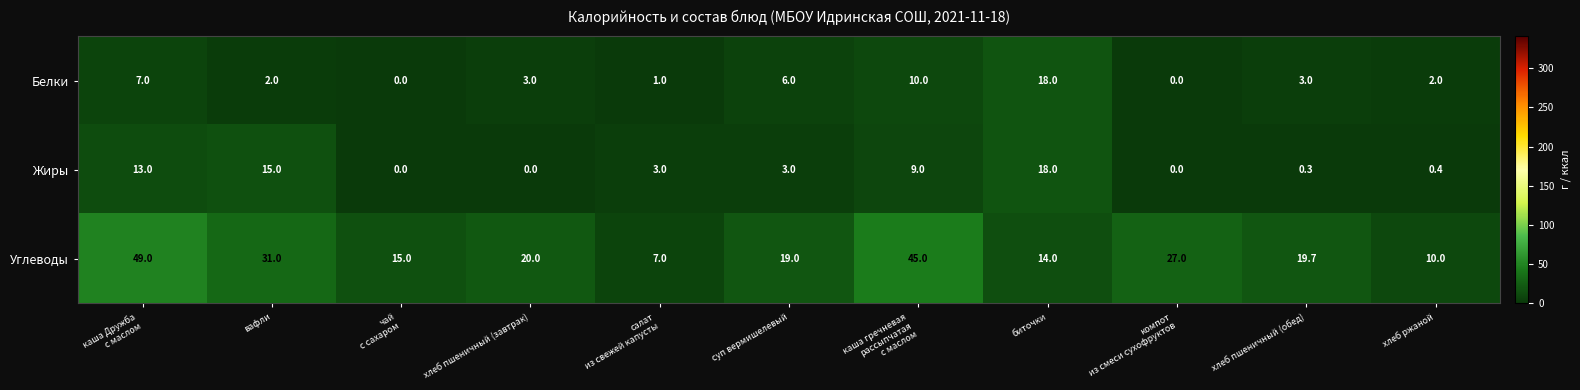

What is the average value of the Белки series?

4.7